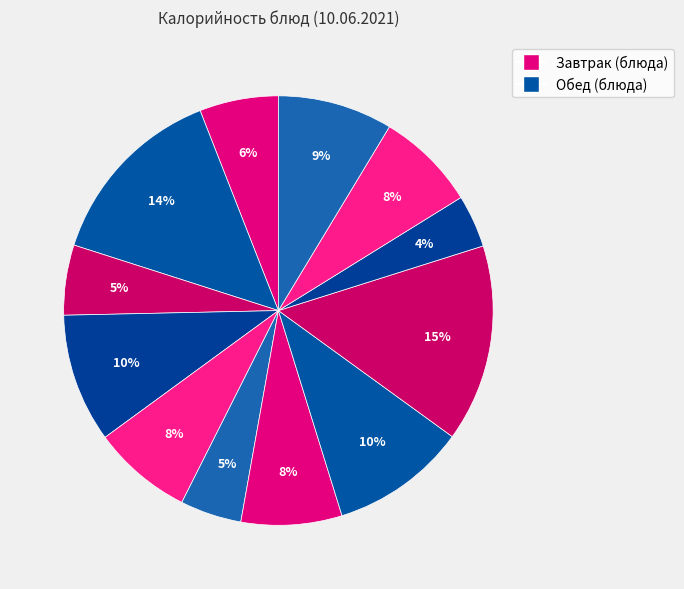

How many slices are in this pie chart?

12